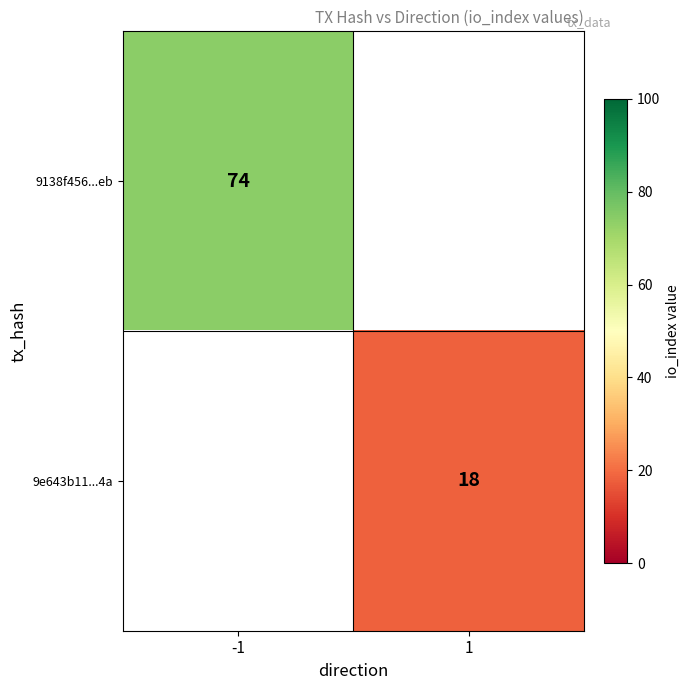

What is the smallest value displayed?

18.0